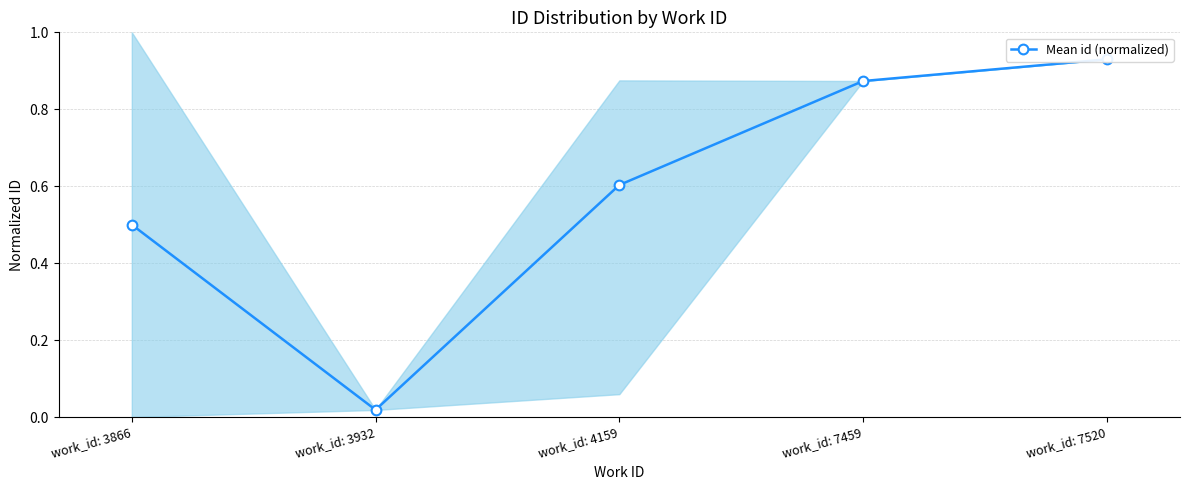

Reading left to right, what are all the values shown in this chart?

work_id: 3866=0.5	work_id: 3932=0.0	work_id: 4159=0.6	work_id: 7459=0.9	work_id: 7520=0.9